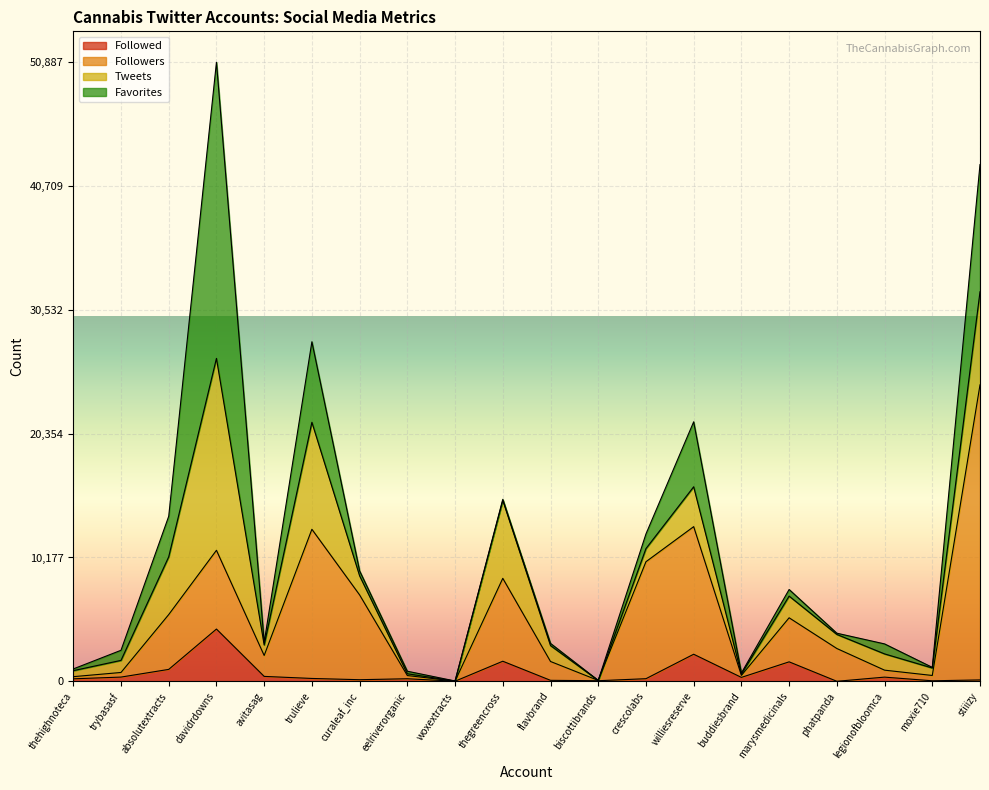

What is the label of the 10th point from the right?

flavbrand